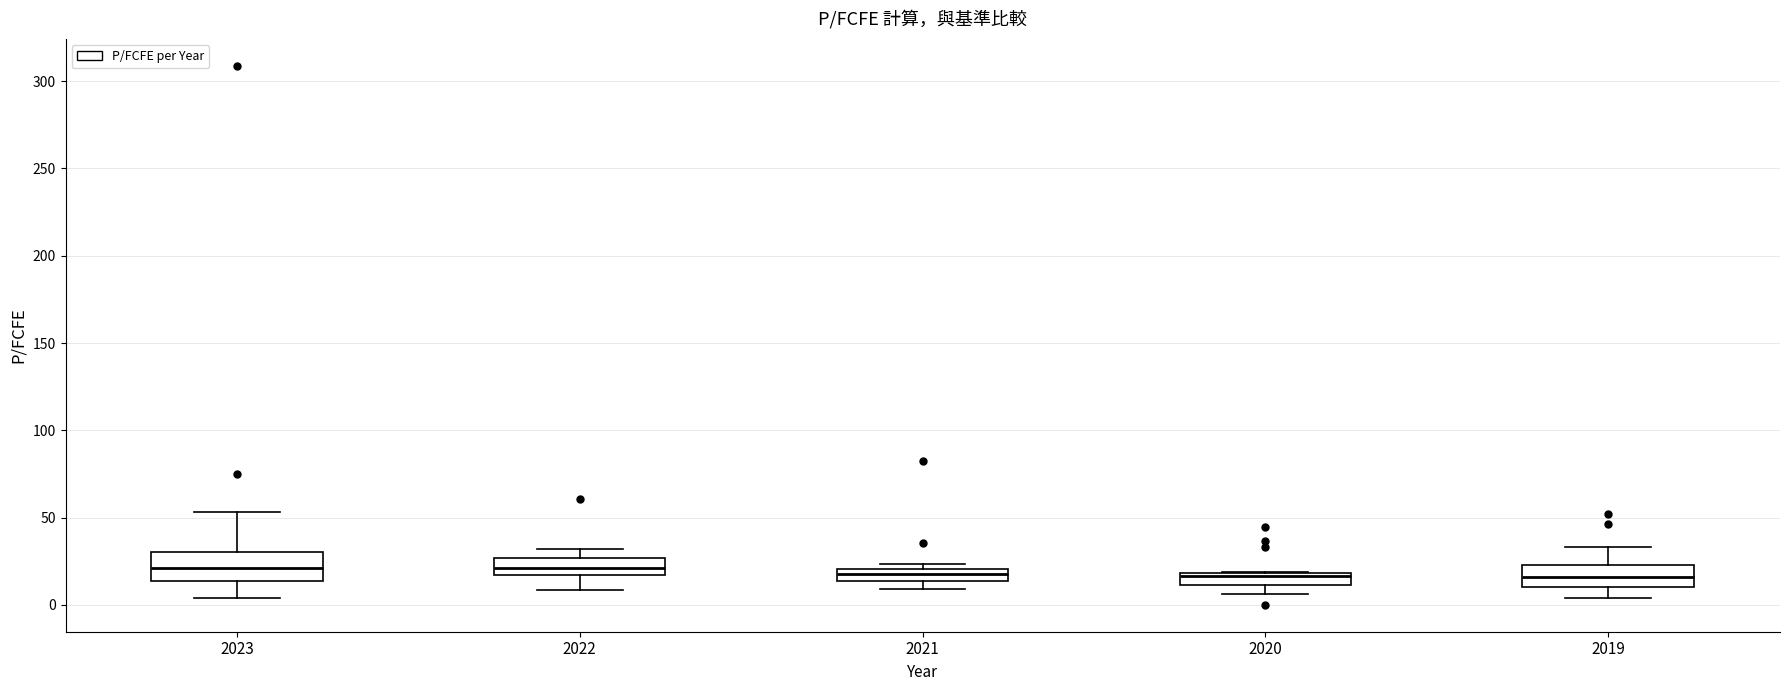

Where is the upper edge of the box at x = 2021 on the y-axis? The values are not printed on the chart, so give them approximately, as read against the axis.

20